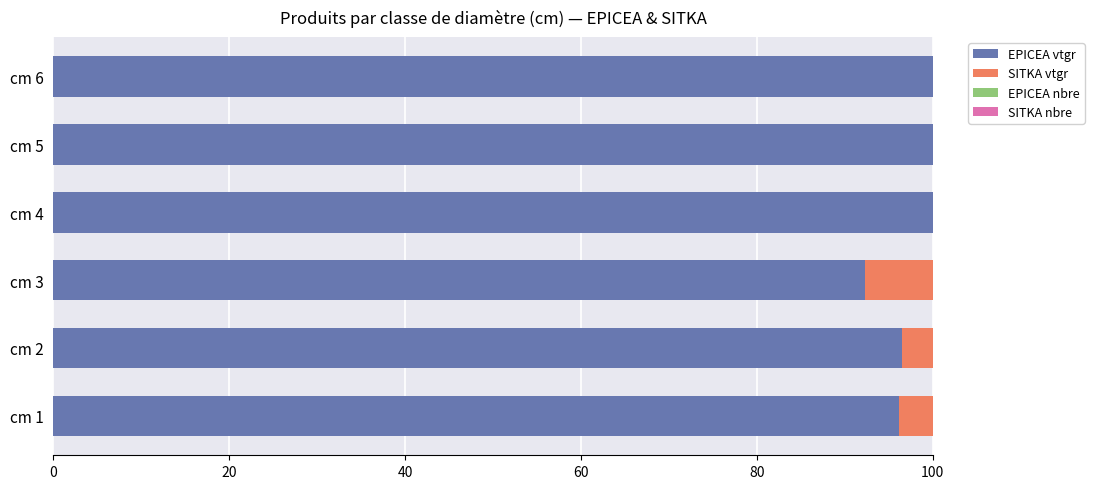

Does the chart contain any negative values?

No